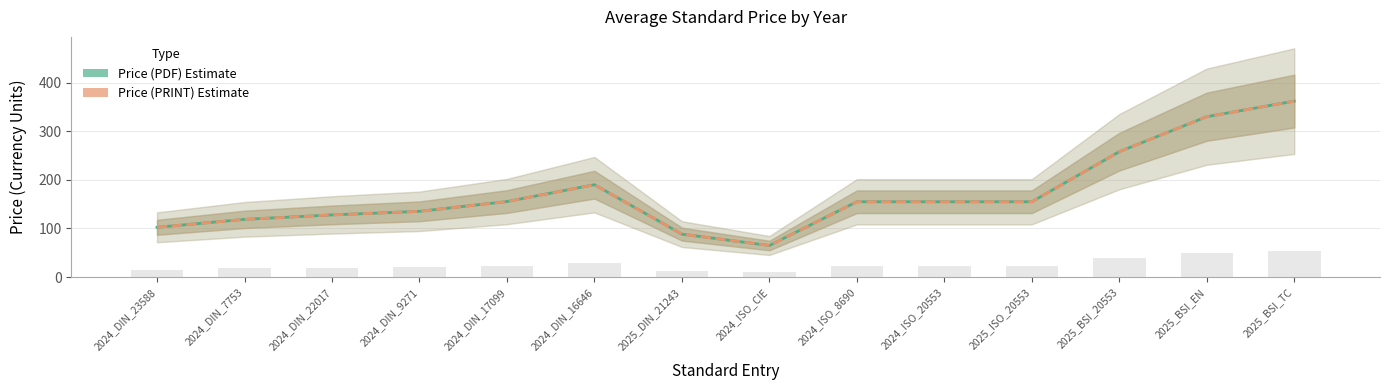

Are the bars grouped side by side (vs. stacked)?

Yes